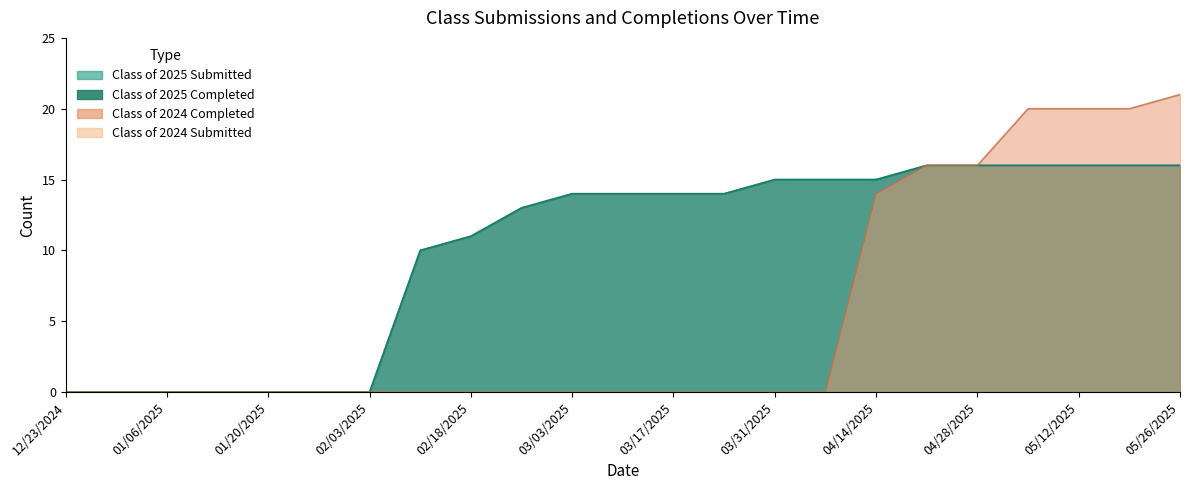

At which label is Class of 2024 Completed closest to 10?

04/14/2025